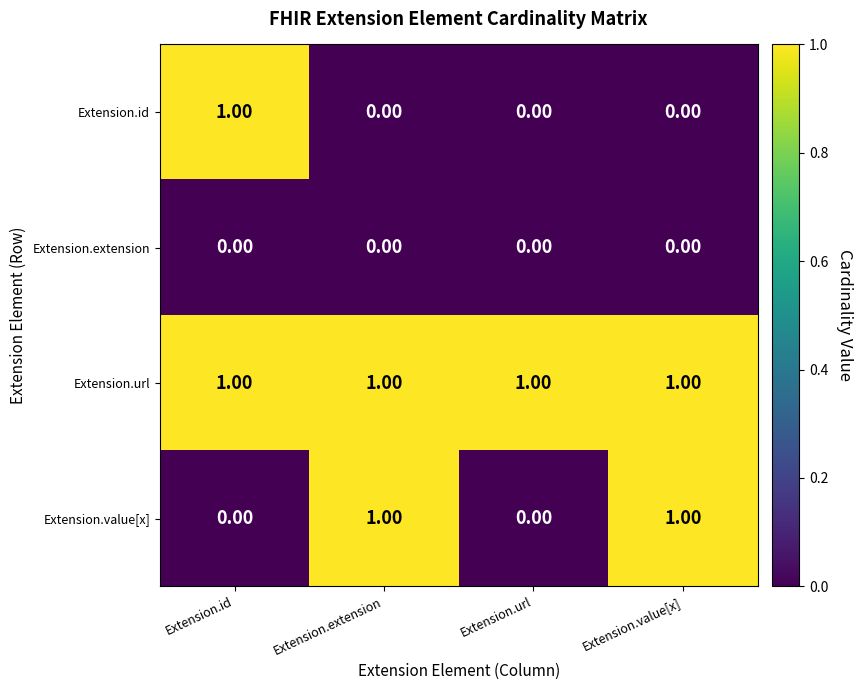

Which series has the largest total across all categories?

Extension.url